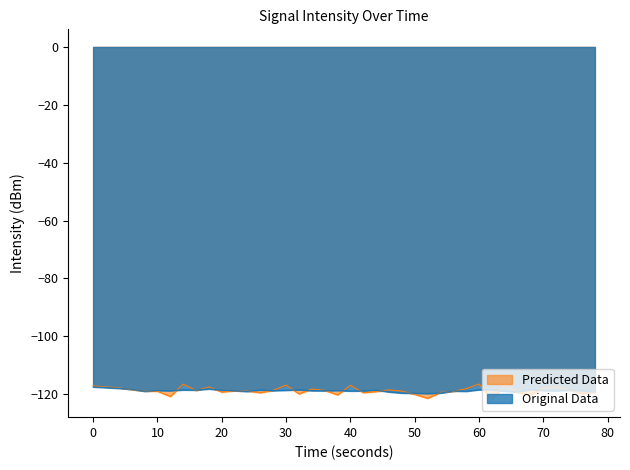

The Original Data series shows -117.5 at 0. True or false?

True